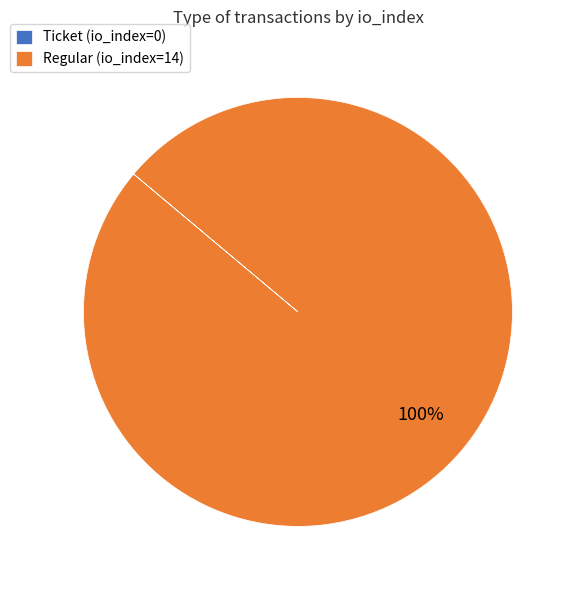

To the nearest percent, what portion does Regular (io_index=14) represent?

100%